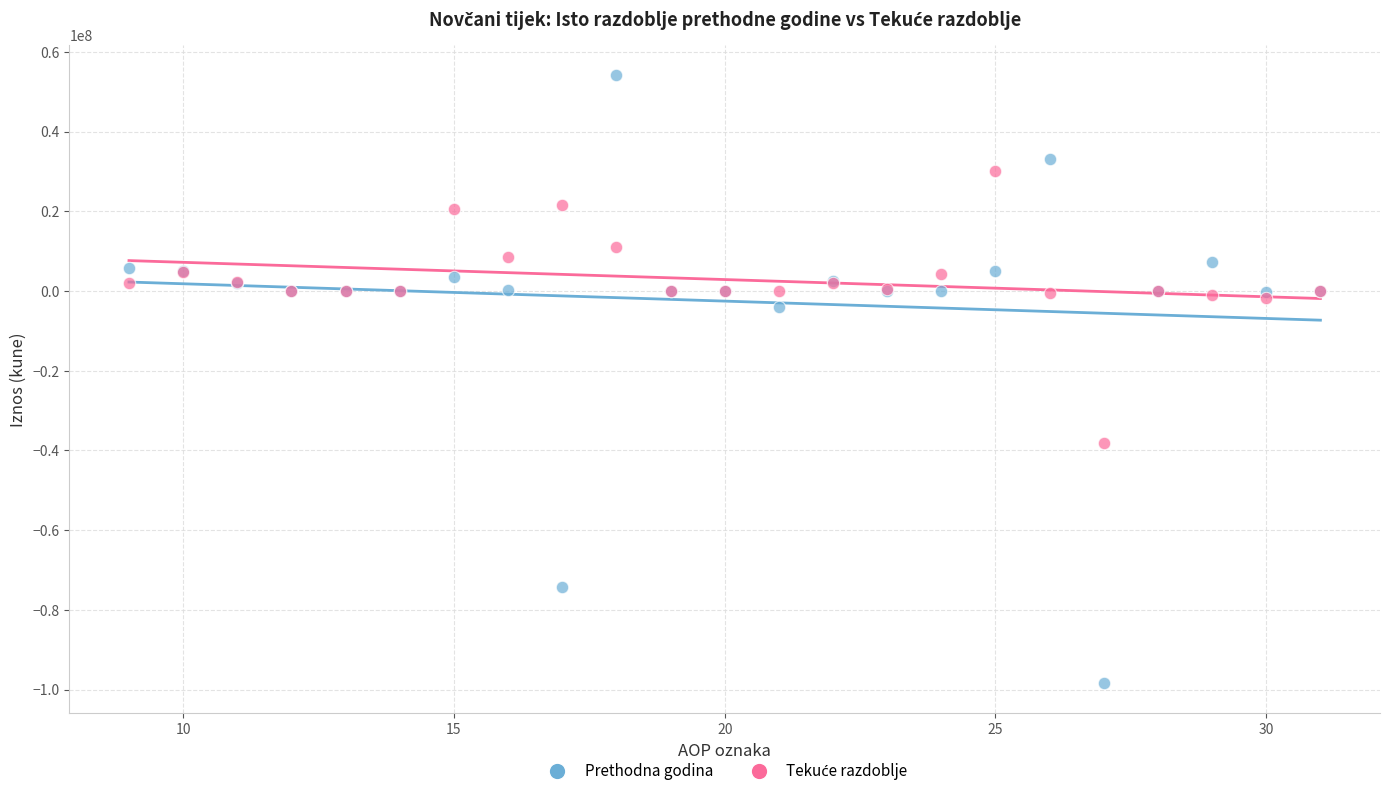

Across all series, what Y value is closest to -22135968?

-38203131